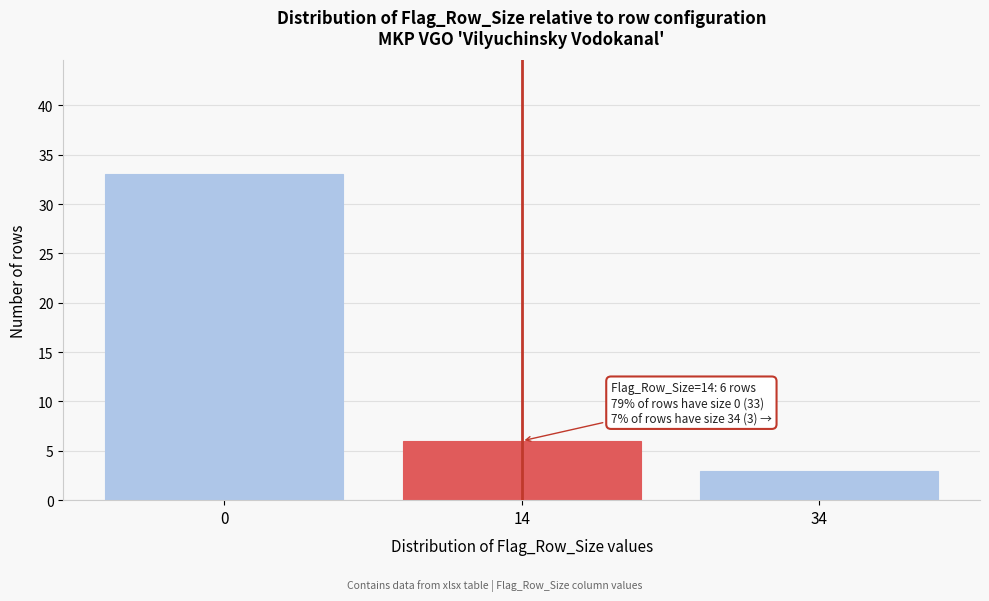

Reading right to left, extract all data points from this chart.

34=3	14=6	0=33